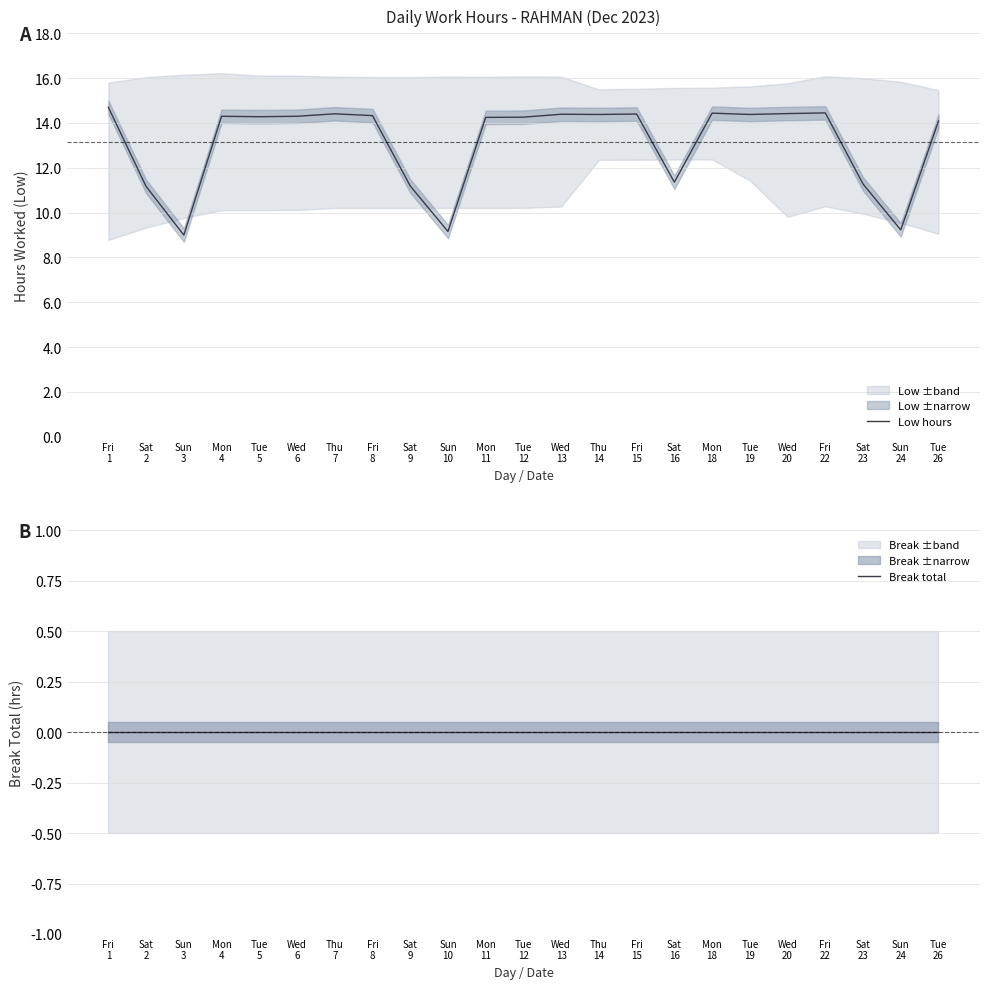

List the labels in order of Low hours value, largest first.

Fri
1, Fri
22, Mon
18, Wed
20, Thu
7, Fri
15, Wed
13, Thu
14, Tue
19, Fri
8, Mon
4, Wed
6, Tue
5, Tue
12, Mon
11, Tue
26, Sat
16, Sat
23, Sat
9, Sat
2, Sun
24, Sun
10, Sun
3